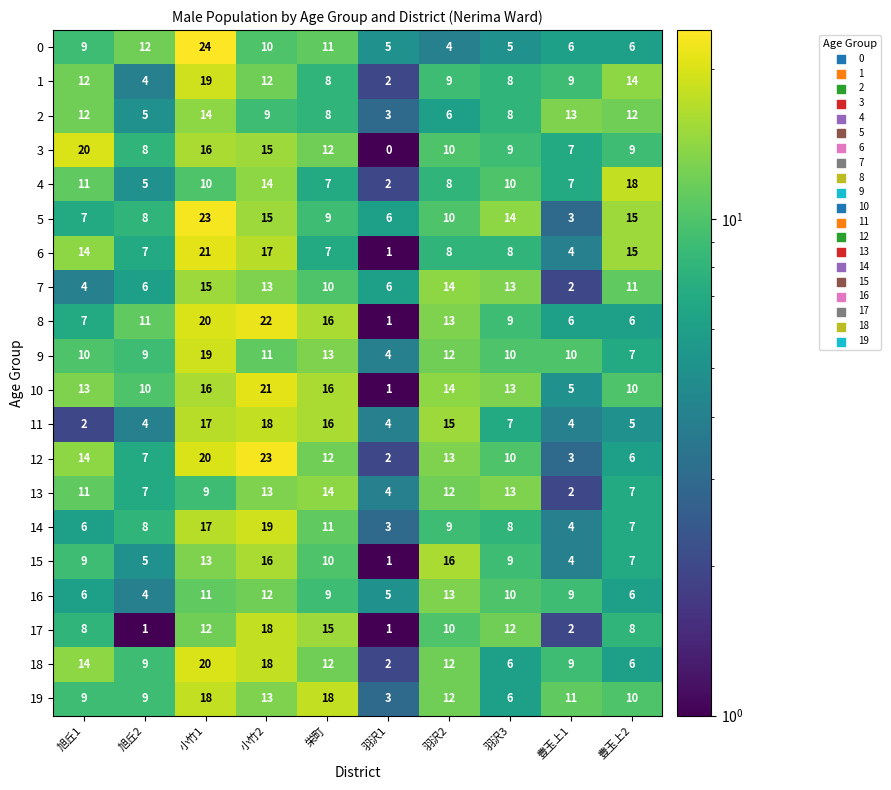

What value does the 16 series have at 小竹2?

12